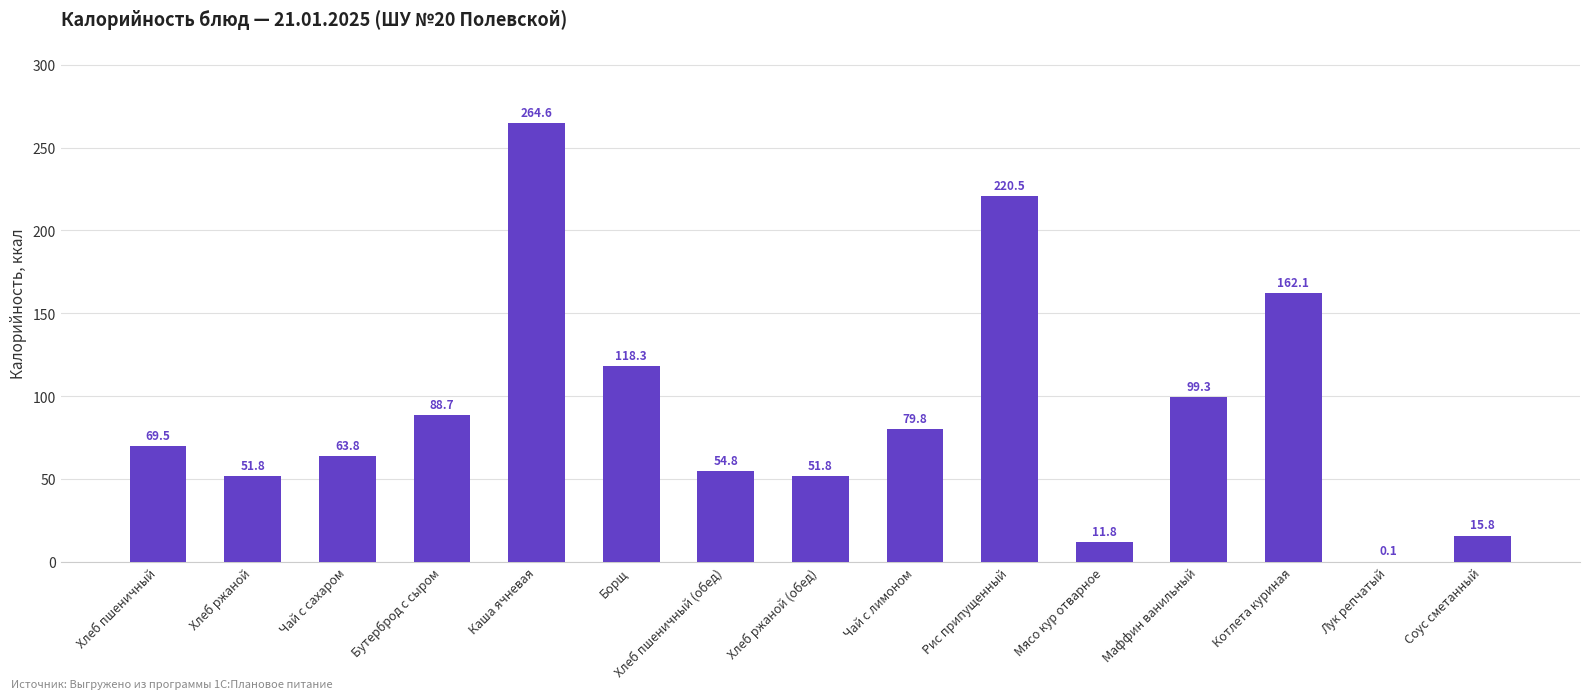

The chart shows a value of 128.1 at Рис припущенный. True or false?

False